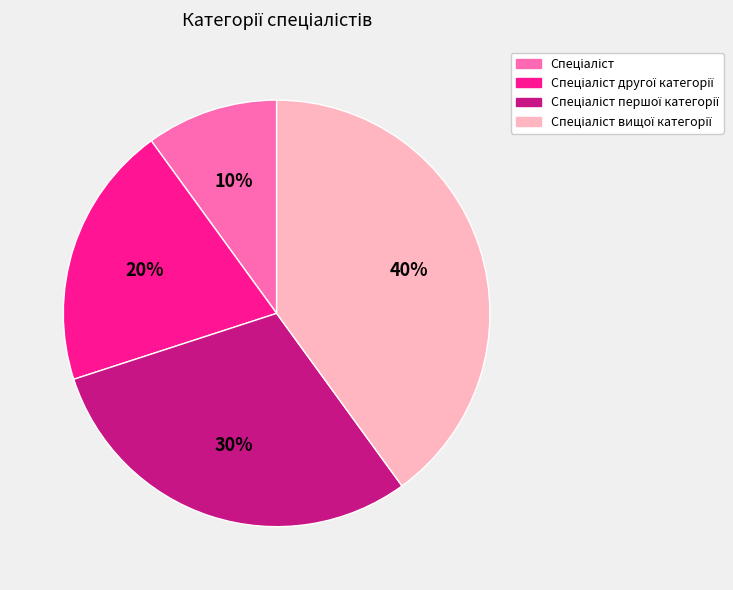

Does any single category account for the majority?

No